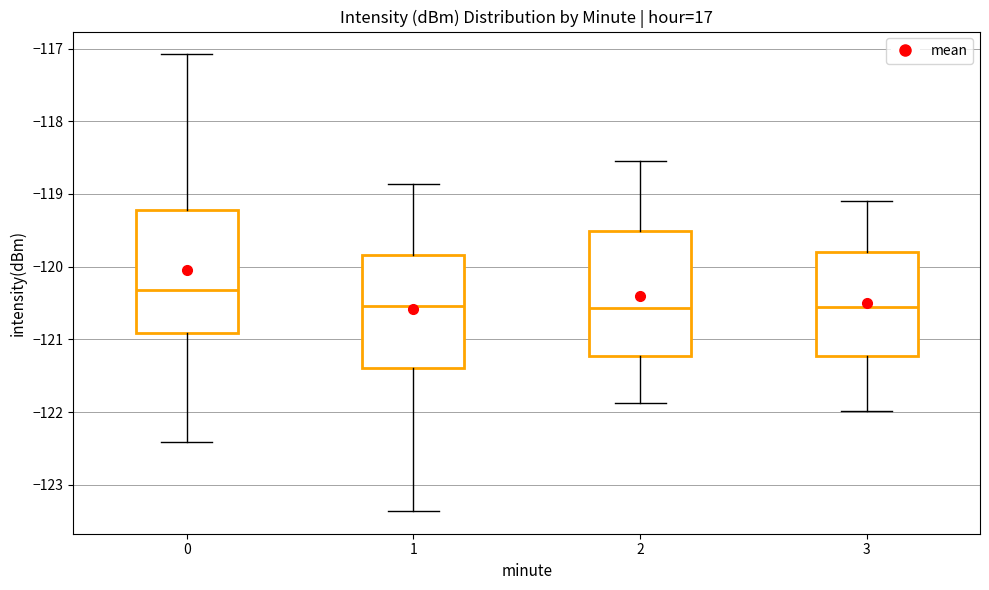

Reading left to right, read every box against the y-axis: the position of its median line, the range the box covers, and the ends of its whiskers. The values are not printed on the chart, so give them approximately, as read against the axis.

0: median -120.3, box -120.9 to -119.2, whiskers -122.4 to -117.1
1: median -120.5, box -121.4 to -119.8, whiskers -123.4 to -118.9
2: median -120.6, box -121.2 to -119.5, whiskers -121.9 to -118.5
3: median -120.6, box -121.2 to -119.8, whiskers -122.0 to -119.1